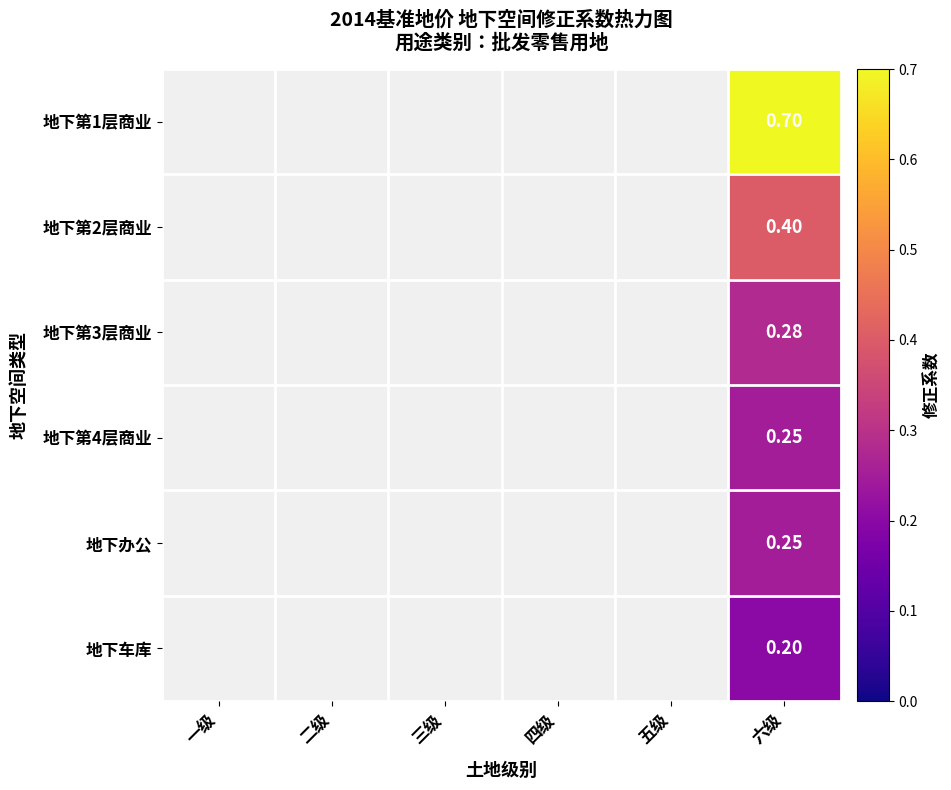

Between 六级 and 一级, which is larger?

六级